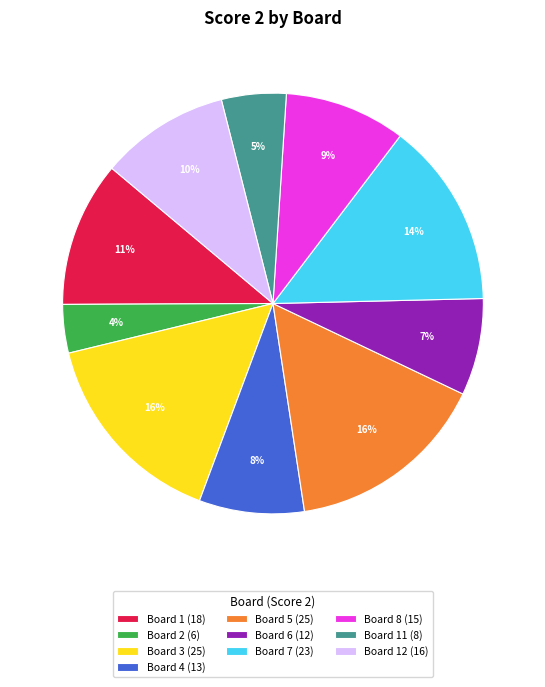

What is the smallest slice in the pie chart?

Board 2 (6)